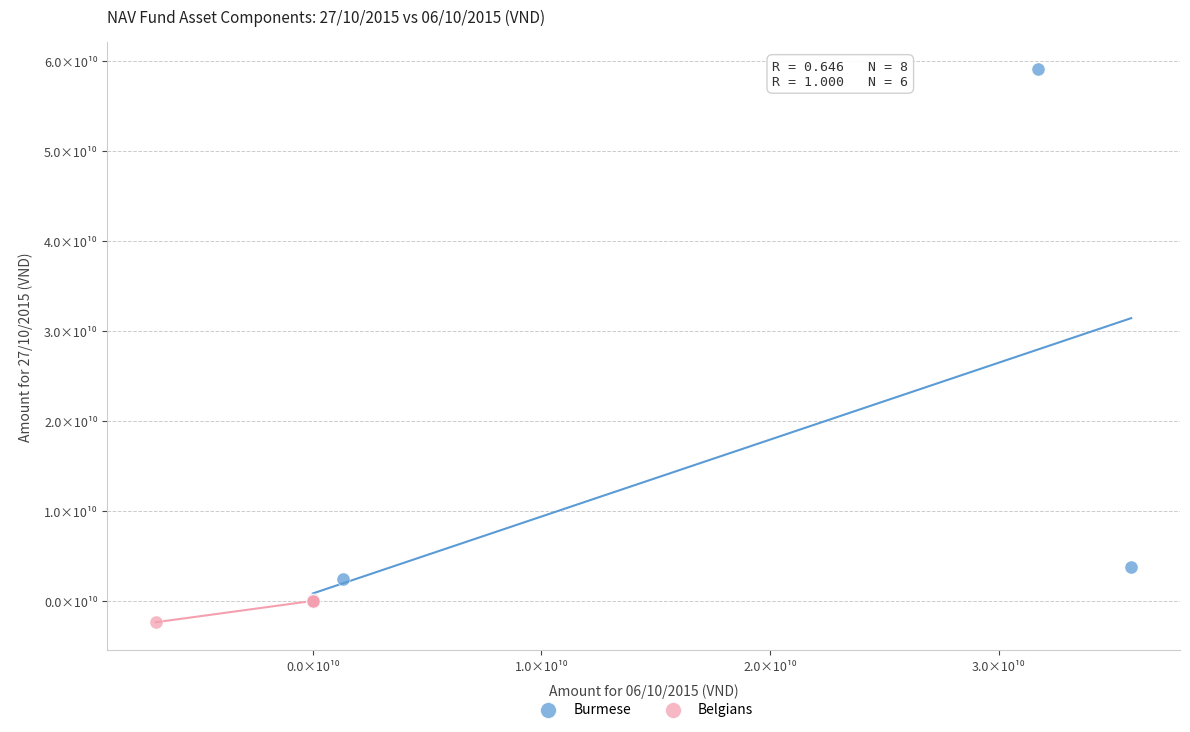

What are all the series names shown in the legend?

Burmese, Belgians